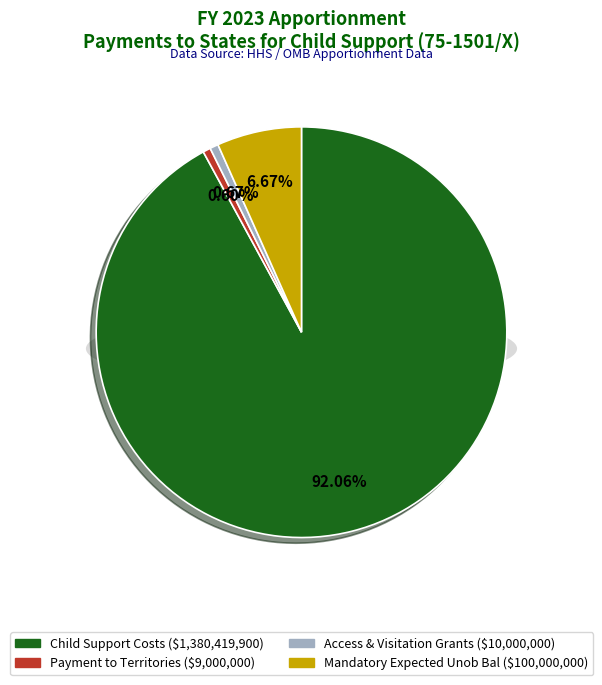

True or false: Payment to Territories accounts for 1% of the total.

True